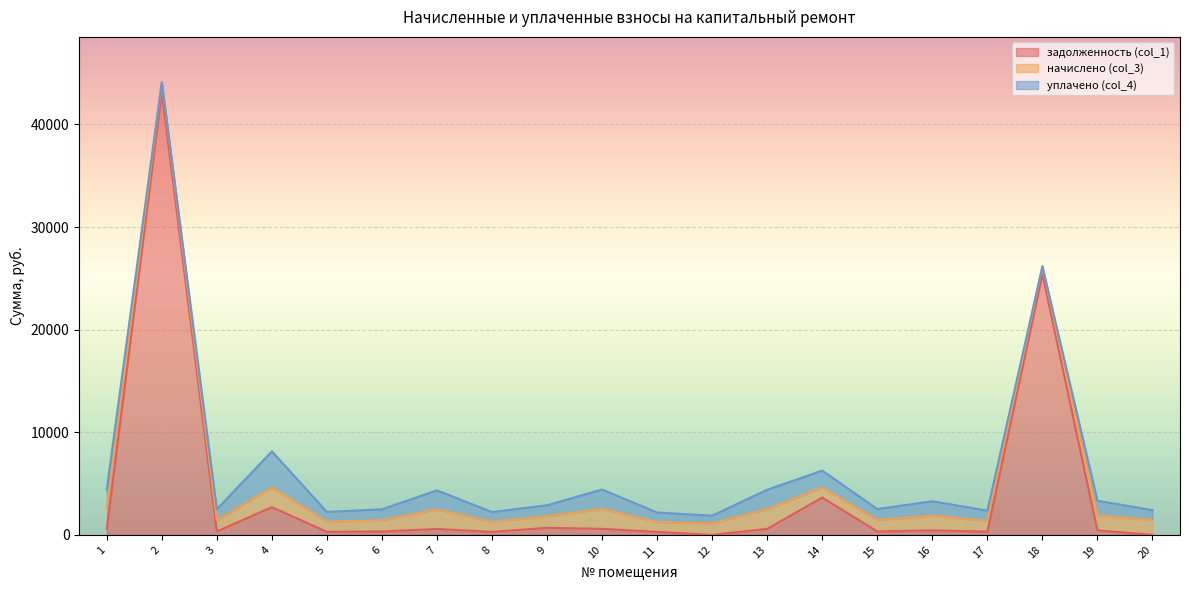

Does the chart display data point markers on the line(s)?

No